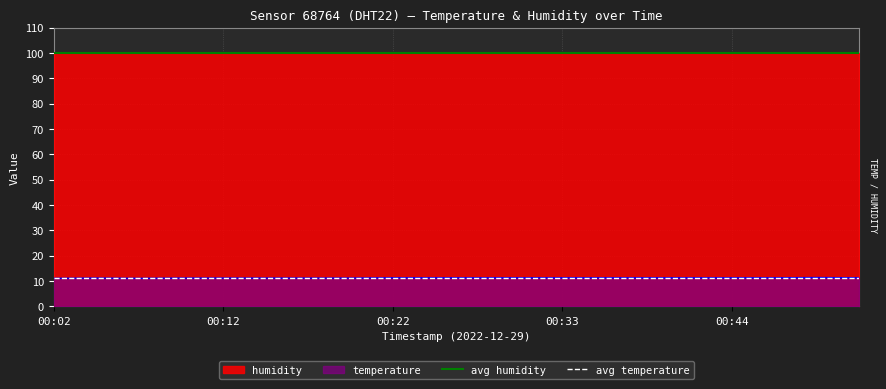

Does the chart have visible grid lines?

Yes